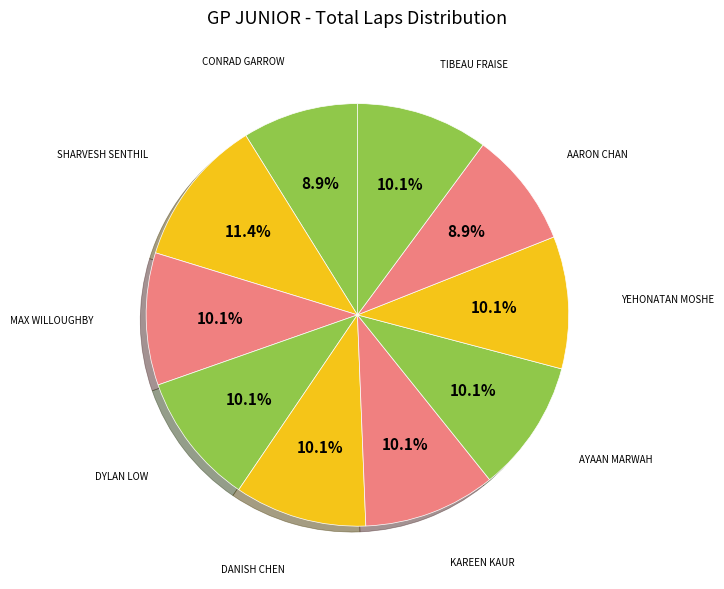

How many segments does this pie chart have?

10